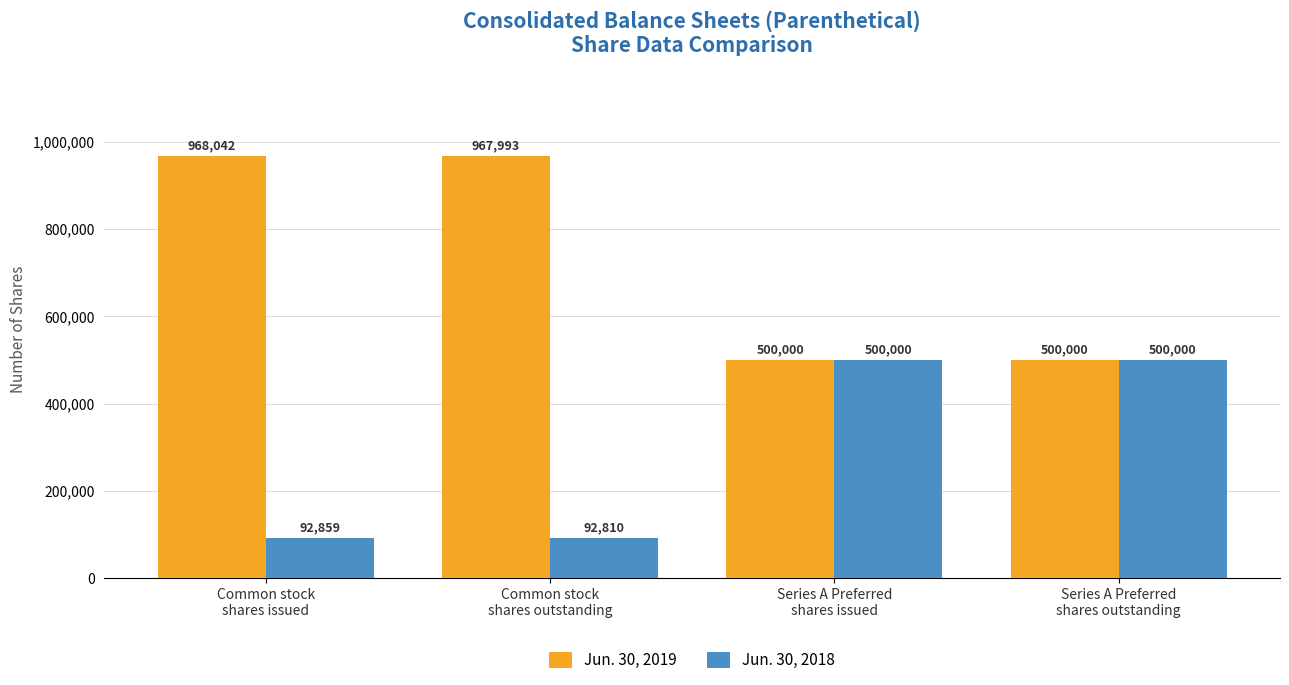

Which series has the widest spread of values?

Jun. 30, 2019